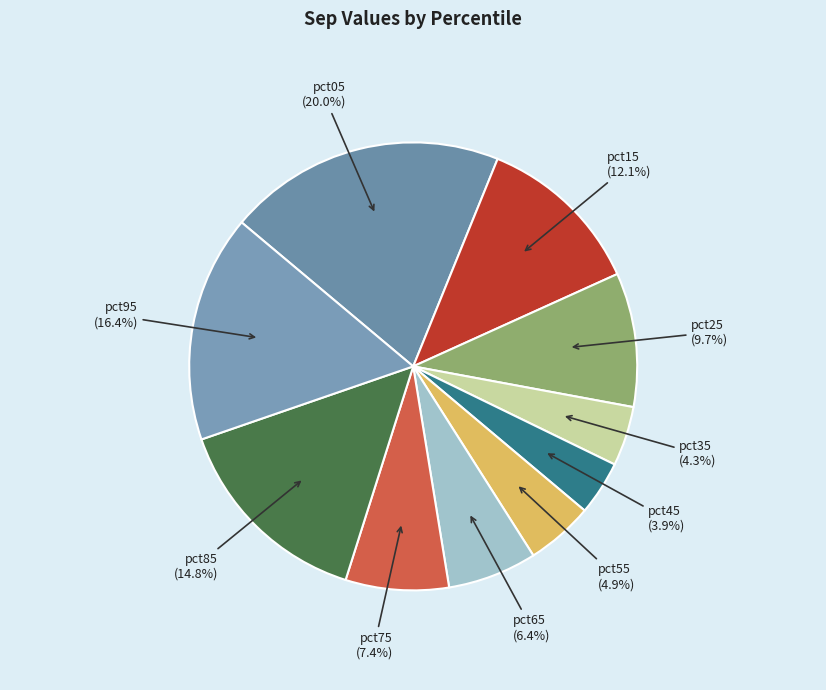

How many segments does this pie chart have?

10